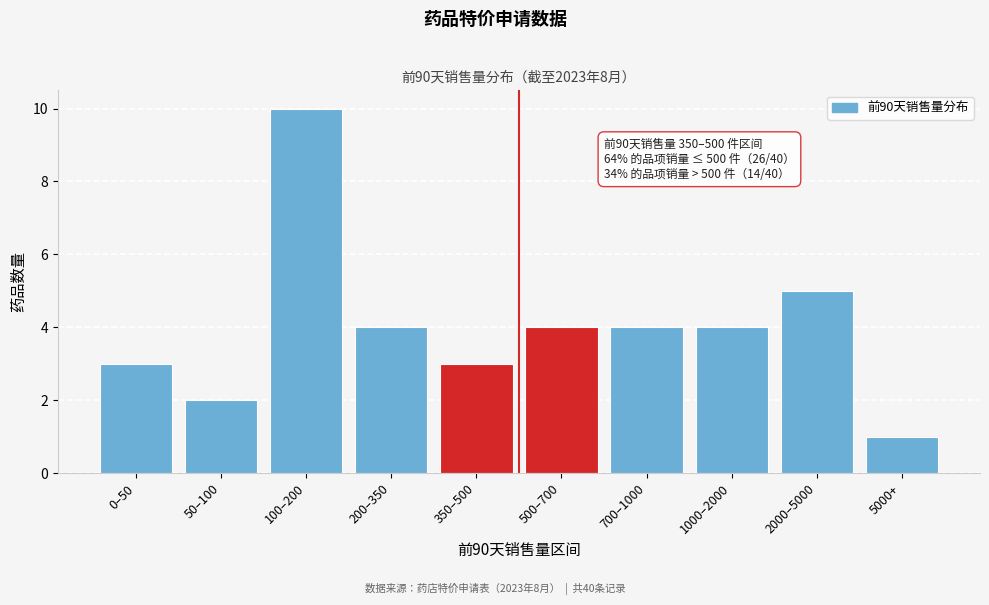

Reading left to right, extract all data points from this chart.

0–50=3	50–100=2	100–200=10	200–350=4	350–500=3	500–700=4	700–1000=4	1000–2000=4	2000–5000=5	5000+=1